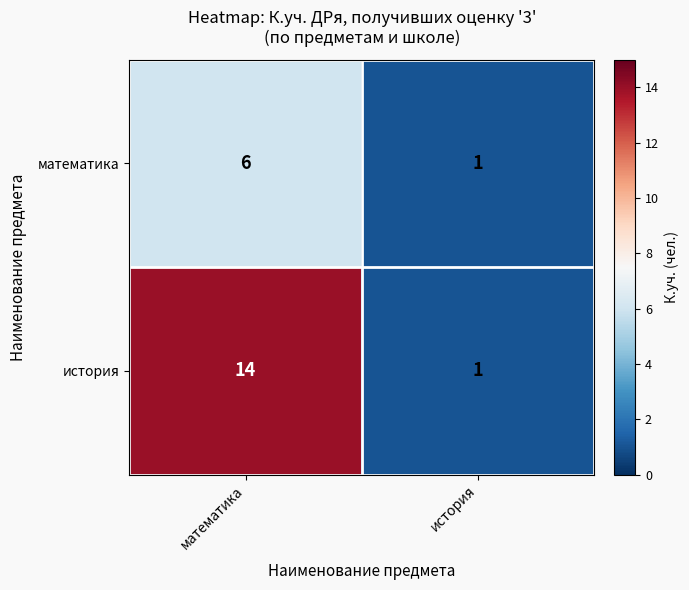

What is the approximate value of математика at математика?

6